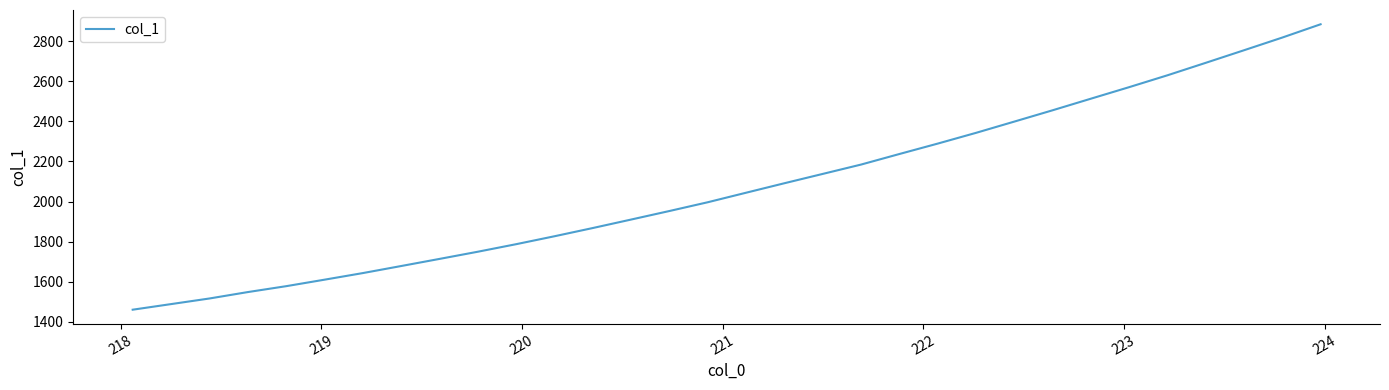

What is the minimum value shown in the chart?

1461.0